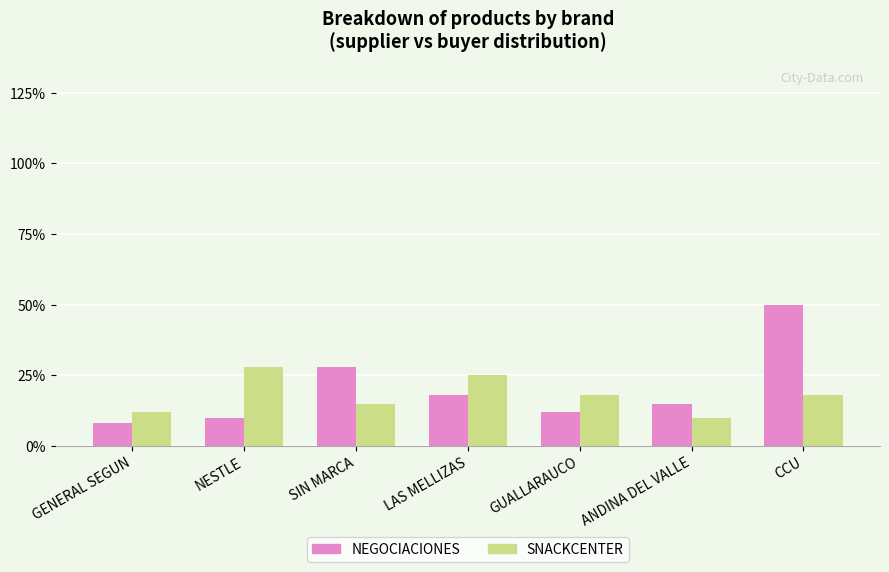

How many bars are there in total?

14